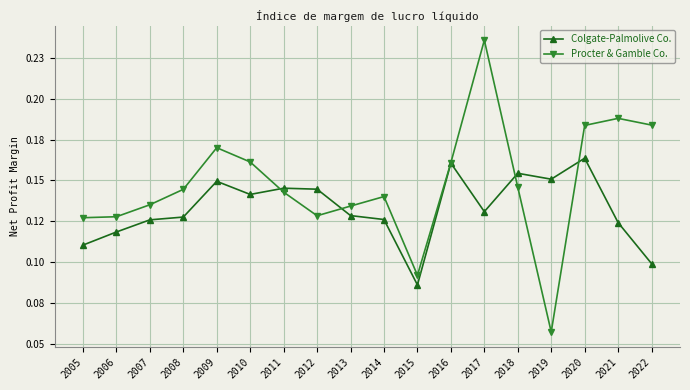

True or false: Procter & Gamble Co. has more than 2 interior local peaks.

True